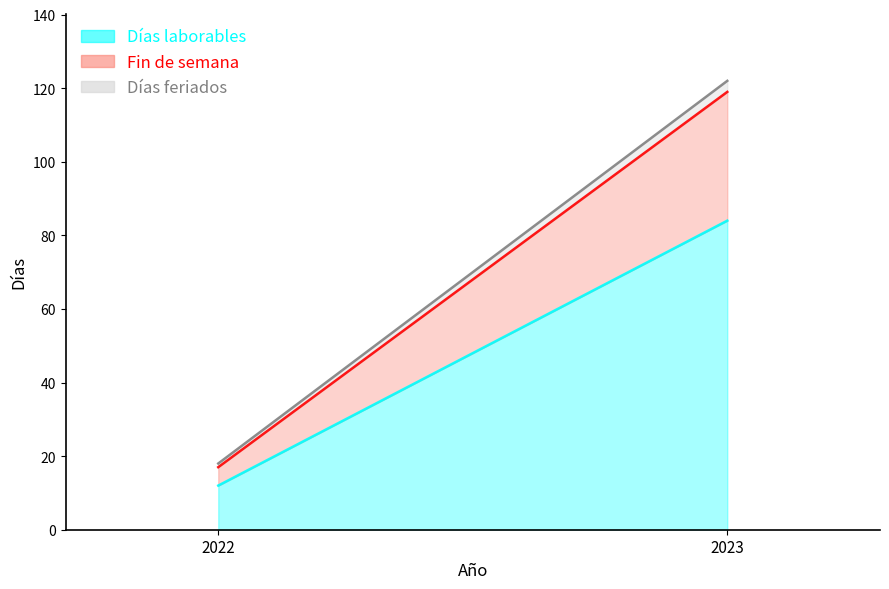

True or false: Días feriados has a value of 3 at 2023.

True